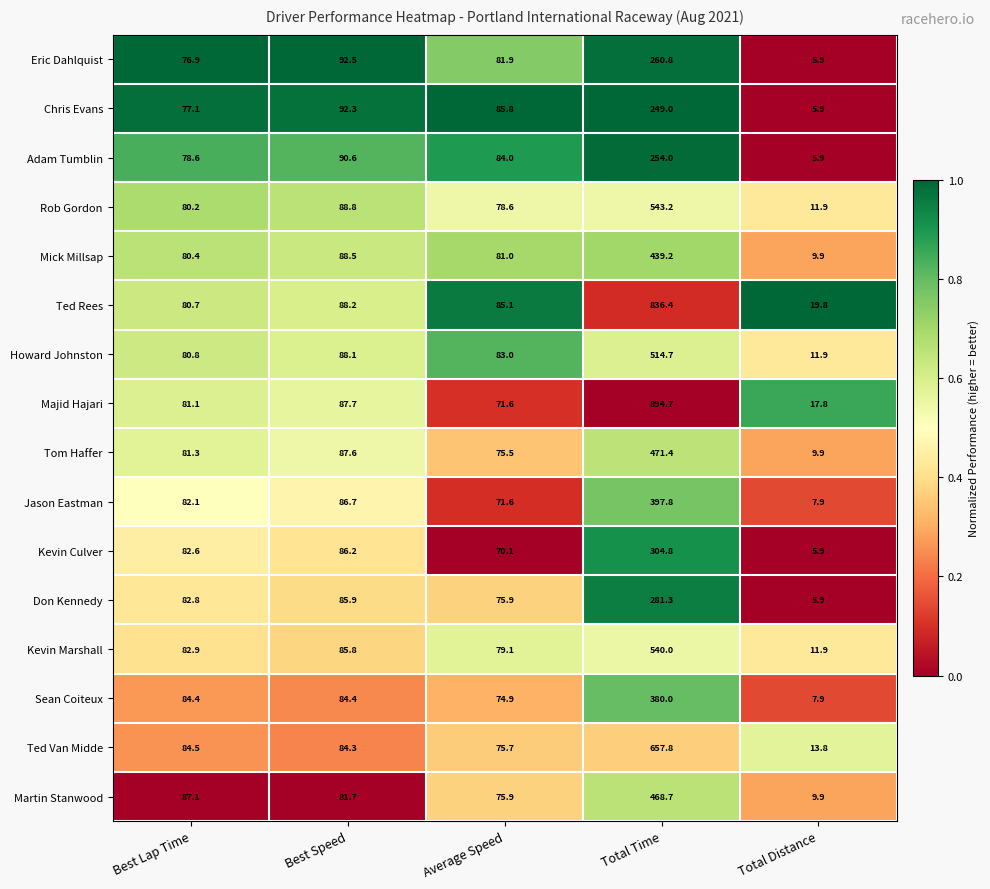

List the labels in order of Majid Hajari value, largest first.

Total Time, Best Speed, Best Lap Time, Average Speed, Total Distance